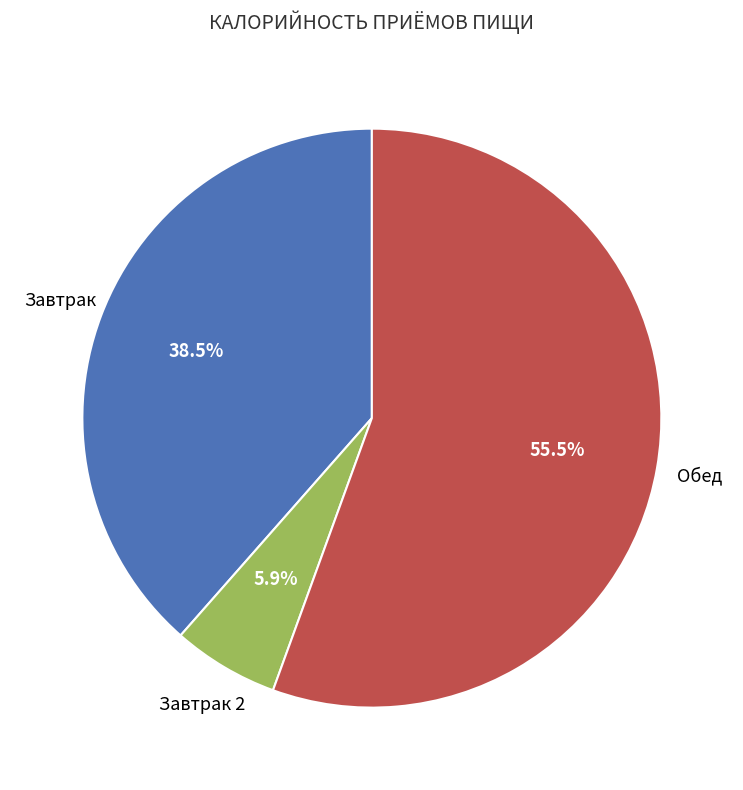

Is there any slice that represents more than half of the pie?

Yes